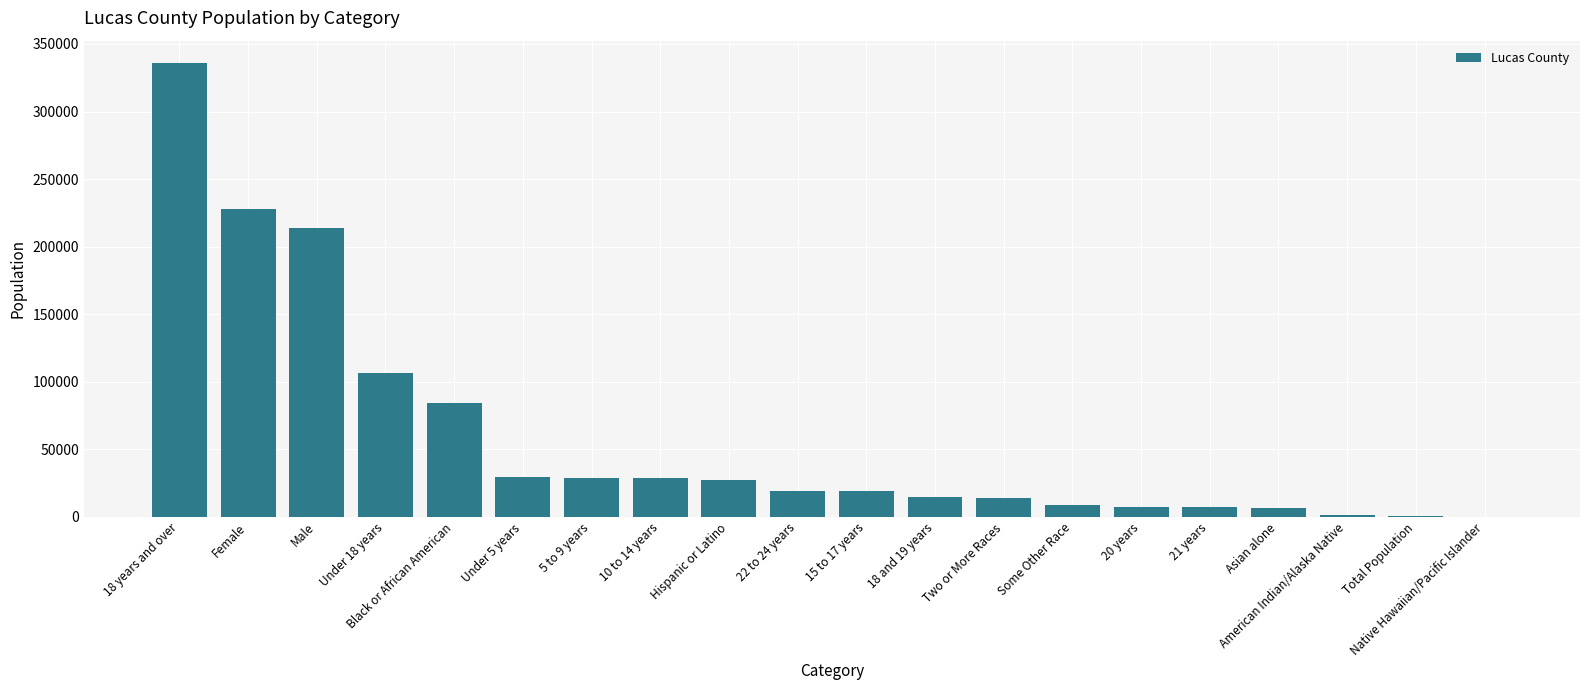

The value at Total Population is 815. True or false?

True